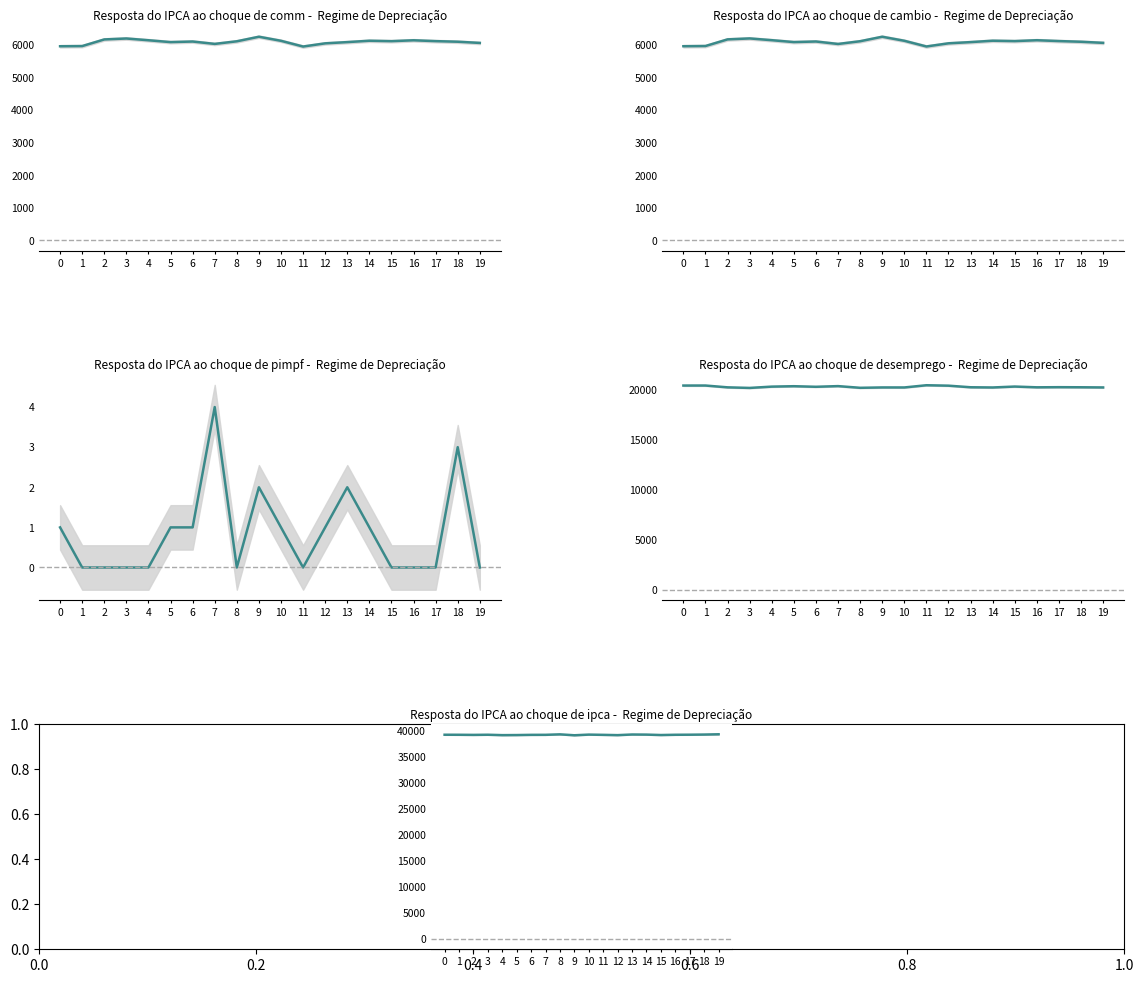

True or false: col_518 and col_519 intersect in this chart.

False